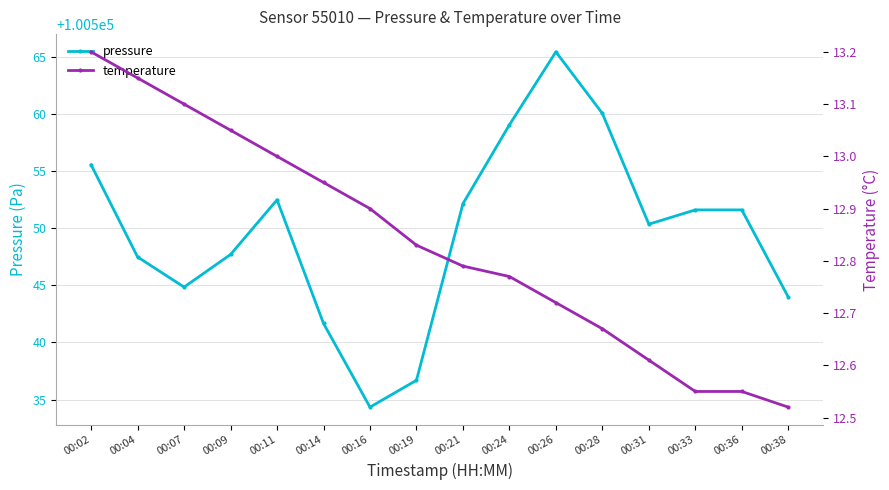

Is this an area chart (filled region under the line)?

No